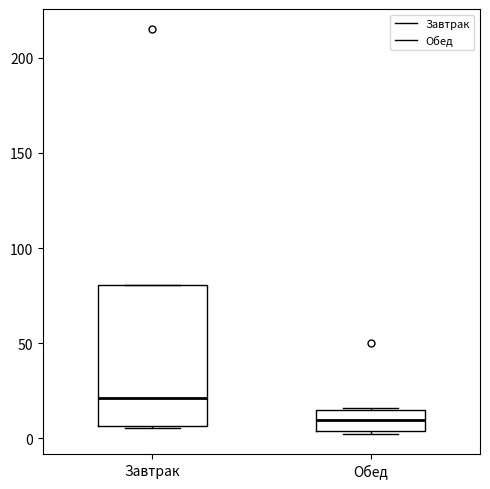

Reading left to right, transcribe this box plot: for each box, give where its median line is, the range the box spans, and where its two whiskers end, as read against the y-axis. The values are not printed on the chart, so give them approximately, as read against the axis.

Завтрак: median 20, box 5 to 80, whiskers 5 to 80
Обед: median 10, box 5 to 15, whiskers 0 to 15